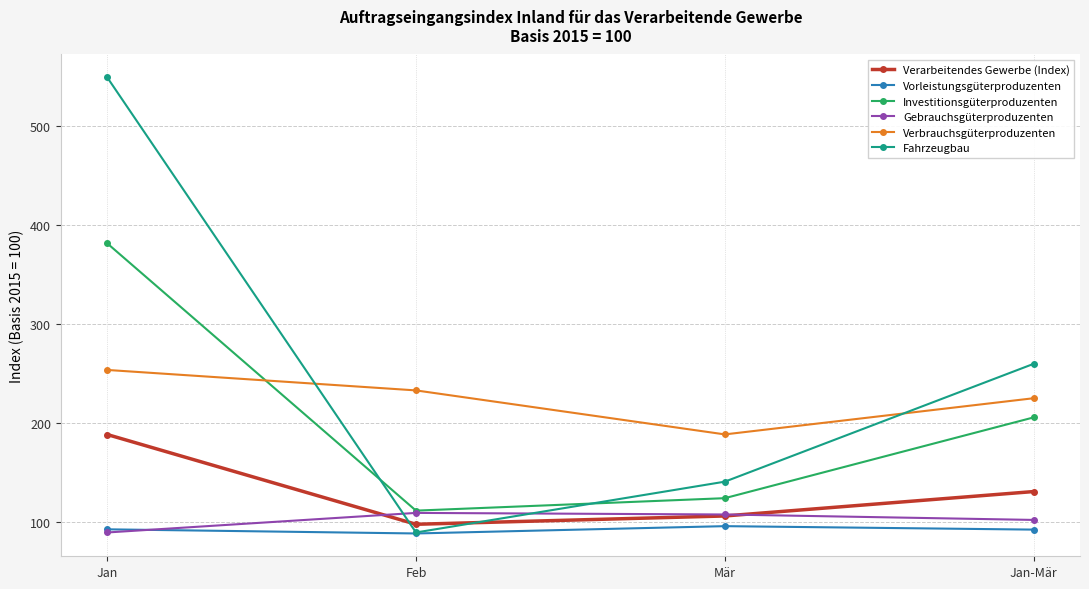

Which category has the lowest value in the Fahrzeugbau series?

Feb